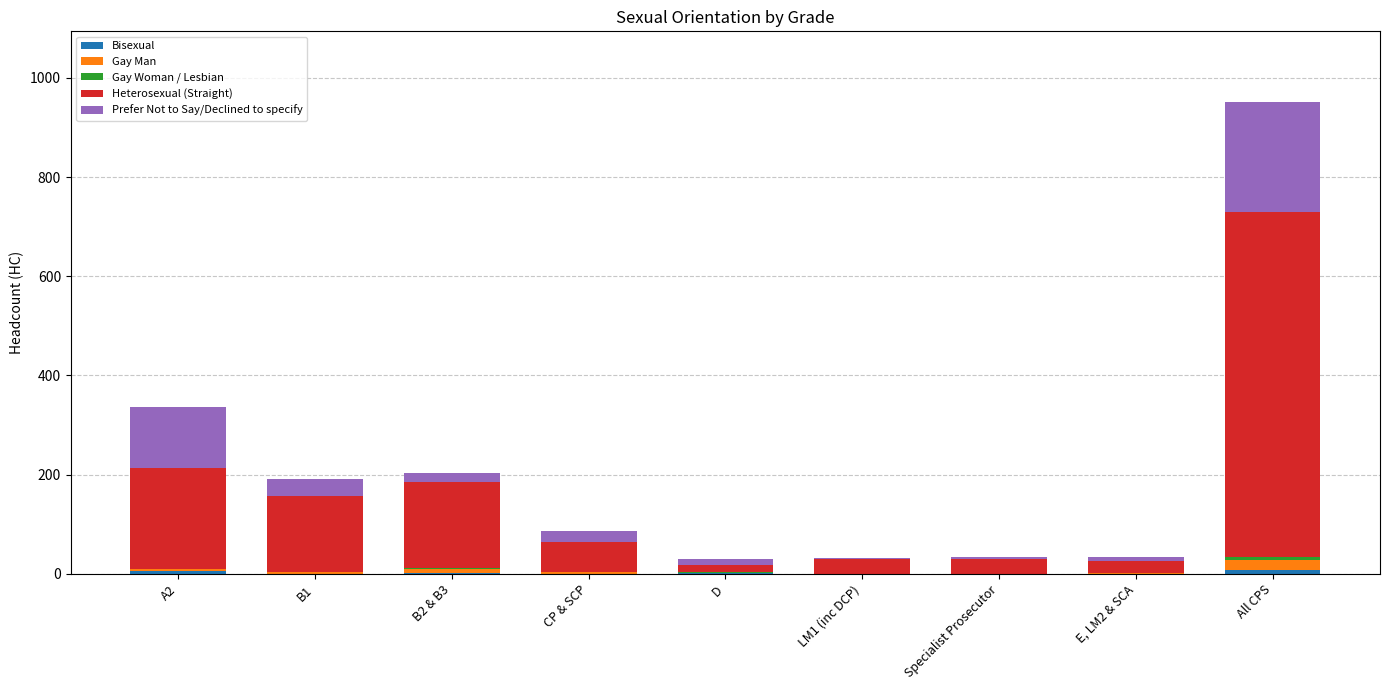

At which category is the sum across all series the highest?

All CPS